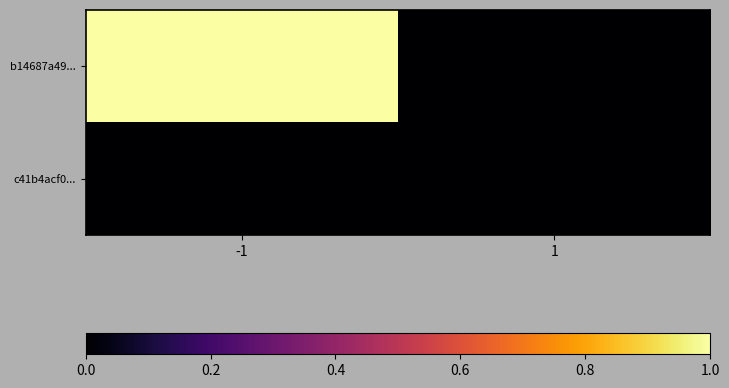

Reading left to right, extract all data points from this chart.

b14687a49...: -1=1	1=0
c41b4acf0...: -1=0	1=0